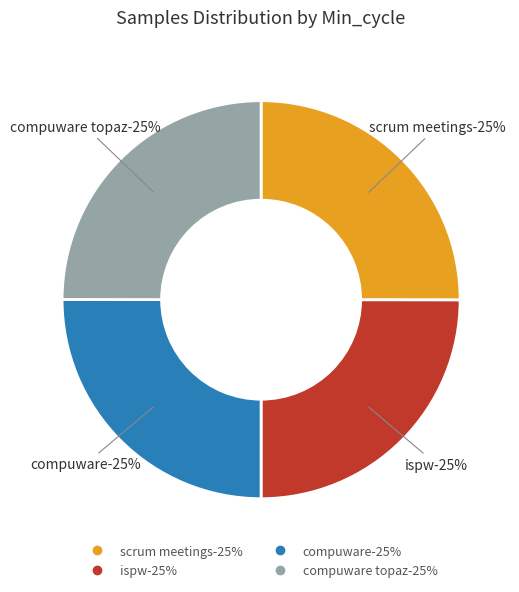

True or false: 28 accounts for 23% of the total.

False